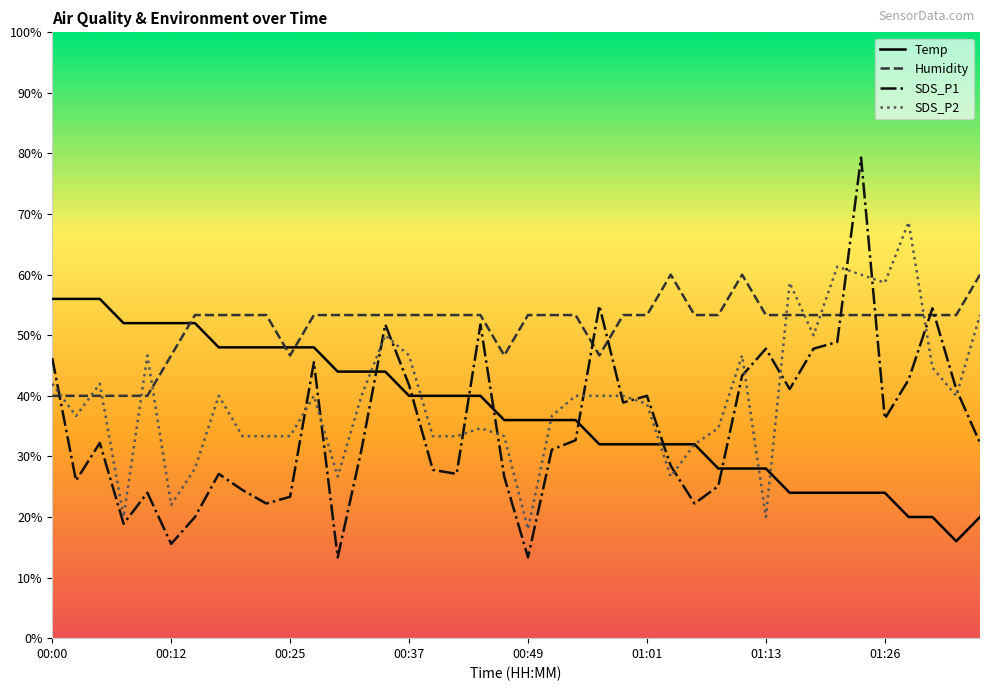

What is the difference between the maximum and minimum values in the SDS_P2 series?

50.7